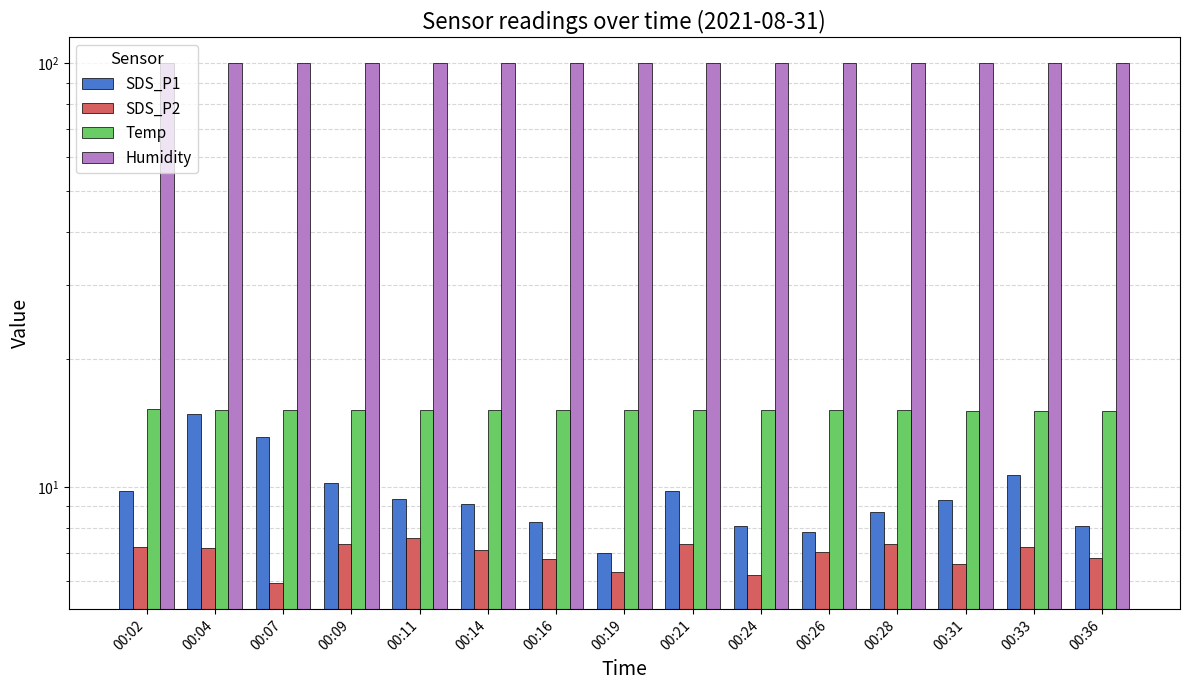

At which label is SDS_P2 closest to 6?

00:07